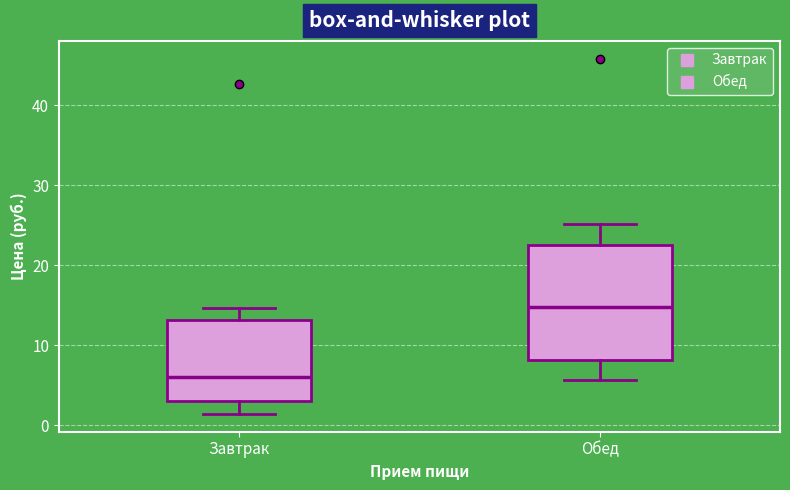

Reading left to right, read every box against the y-axis: the position of its median line, the range the box covers, and the ends of its whiskers. The values are not printed on the chart, so give them approximately, as read against the axis.

Завтрак: median 6, box 3 to 13, whiskers 1 to 15
Обед: median 15, box 8 to 23, whiskers 6 to 25